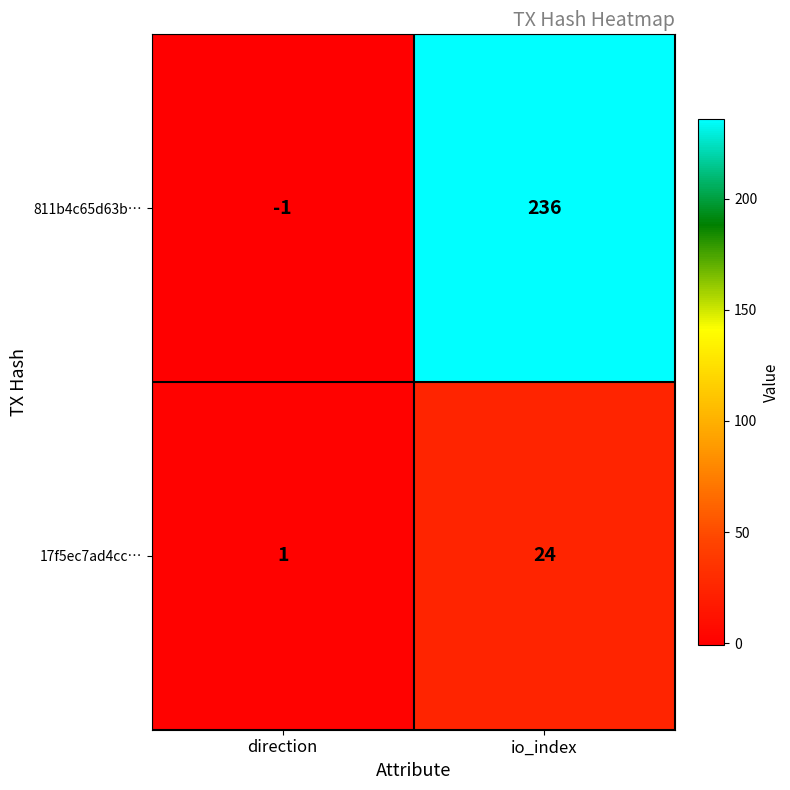

At io_index, list the series in order from smallest to largest.

17f5ec7ad4cc…, 811b4c65d63b…